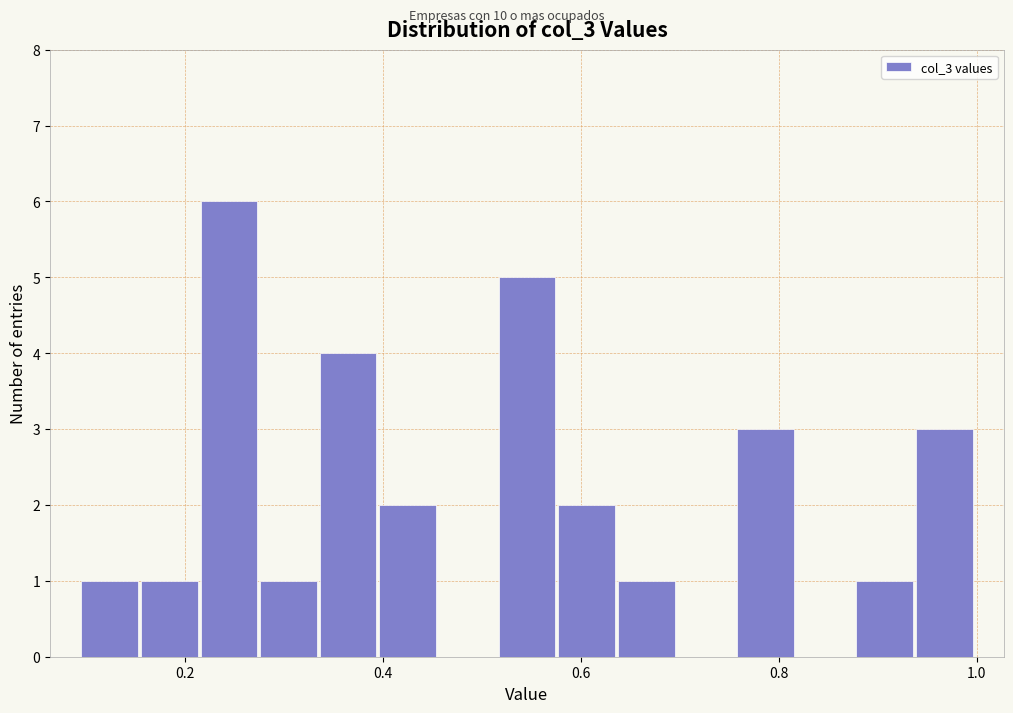

Around what value on the x-axis is the tallest bar? Give the approximate position of its centre, as read against the axis.

0.24